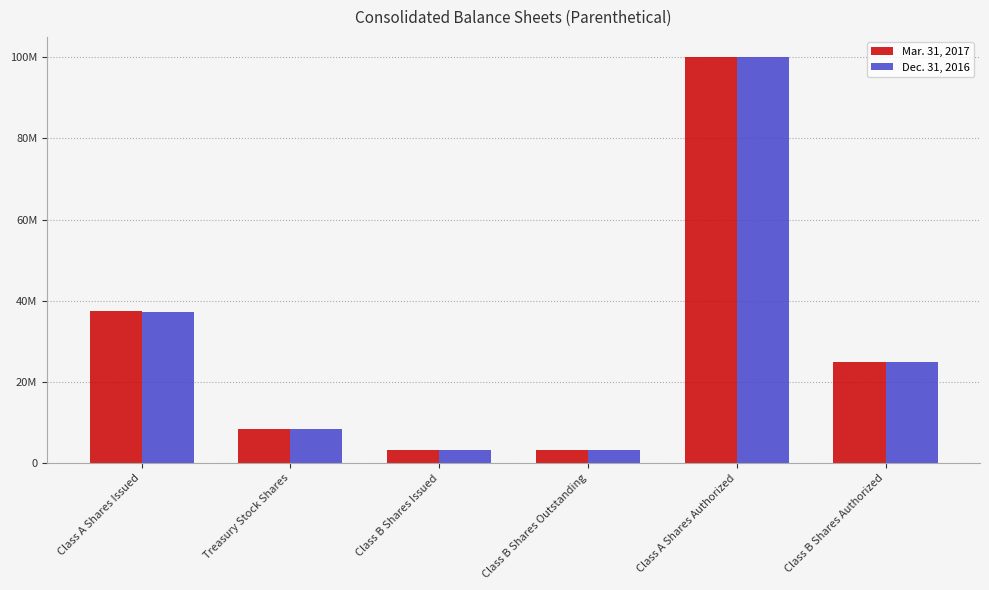

What is the lowest value of the Mar. 31, 2017 series?

3233998